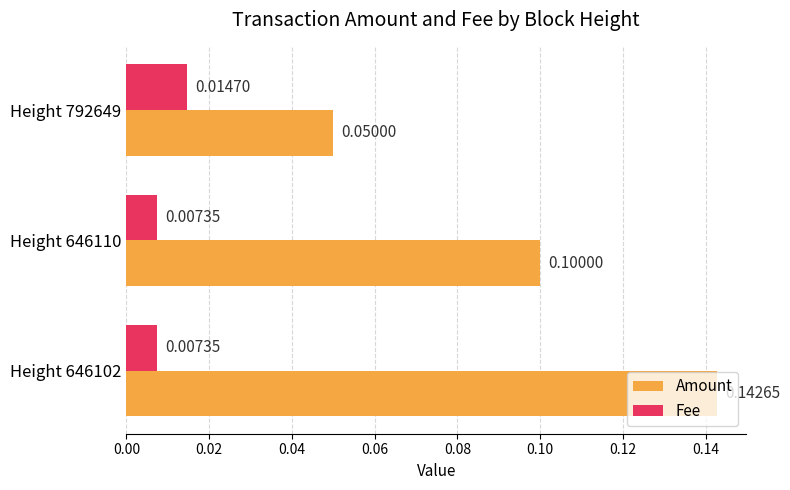

Which series has the largest range (max minus min)?

Amount